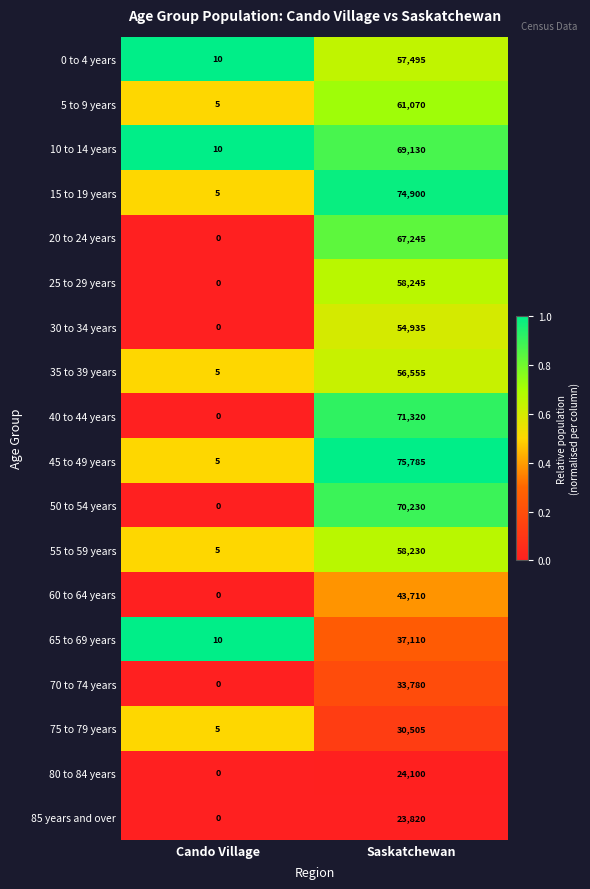

Is it true that 40 to 44 years equals 0 at Cando Village?

True